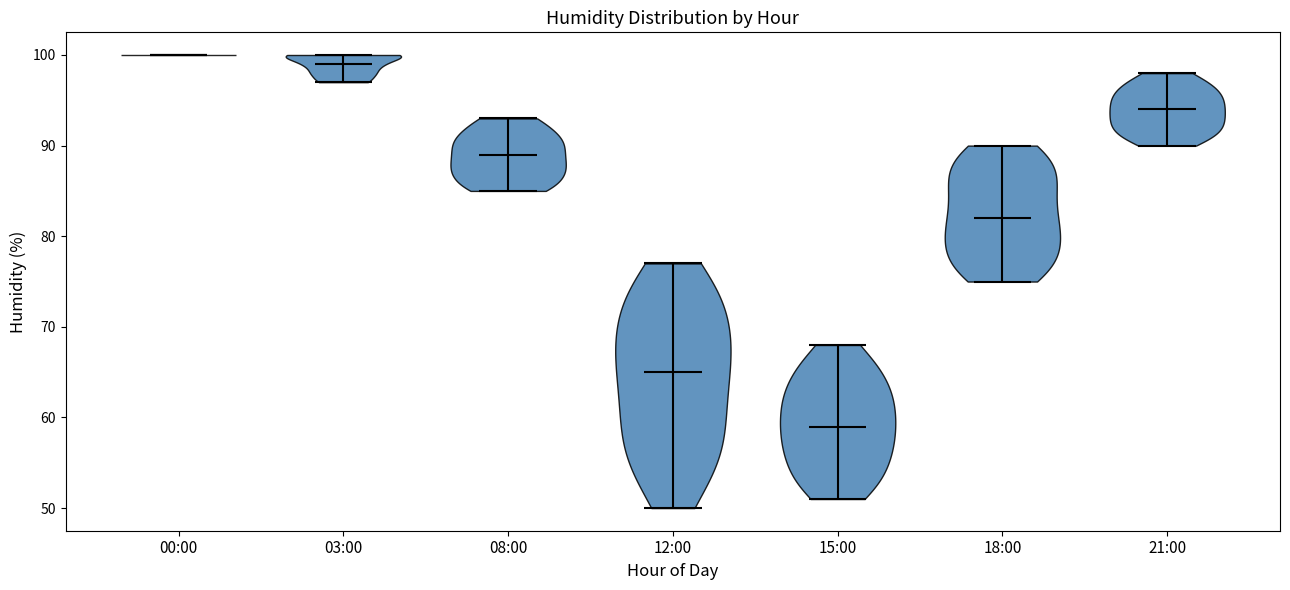

What is the highest point the violin for 15:00 reaches on the y-axis? The values are not printed on the chart, so give them approximately, as read against the axis.

68